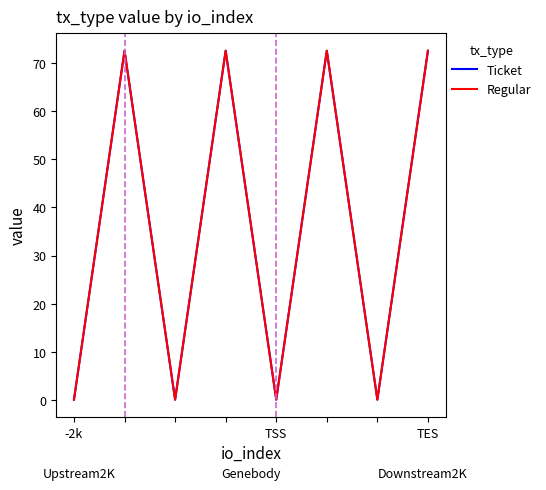

What is the difference between the second highest and minimum values in the Ticket series?

72.6